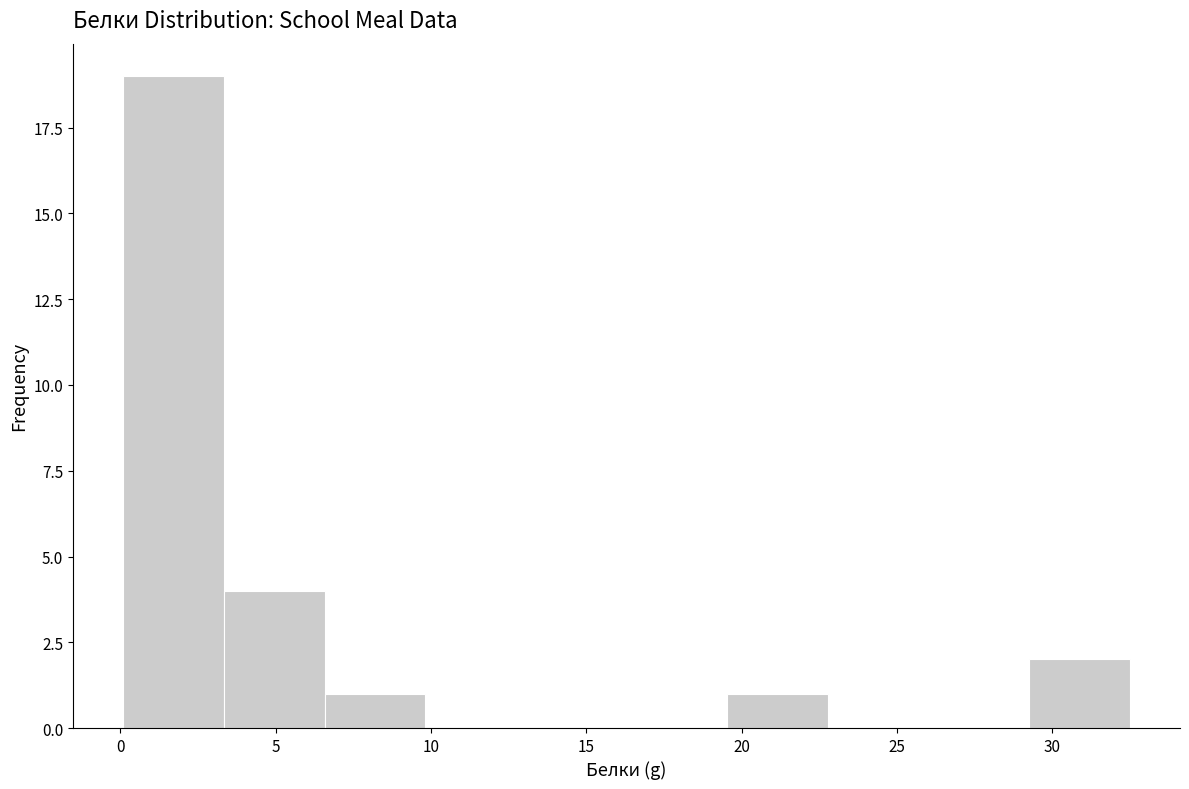

Over which range of the x-axis is the bar tallest?

0.0 to 3.5